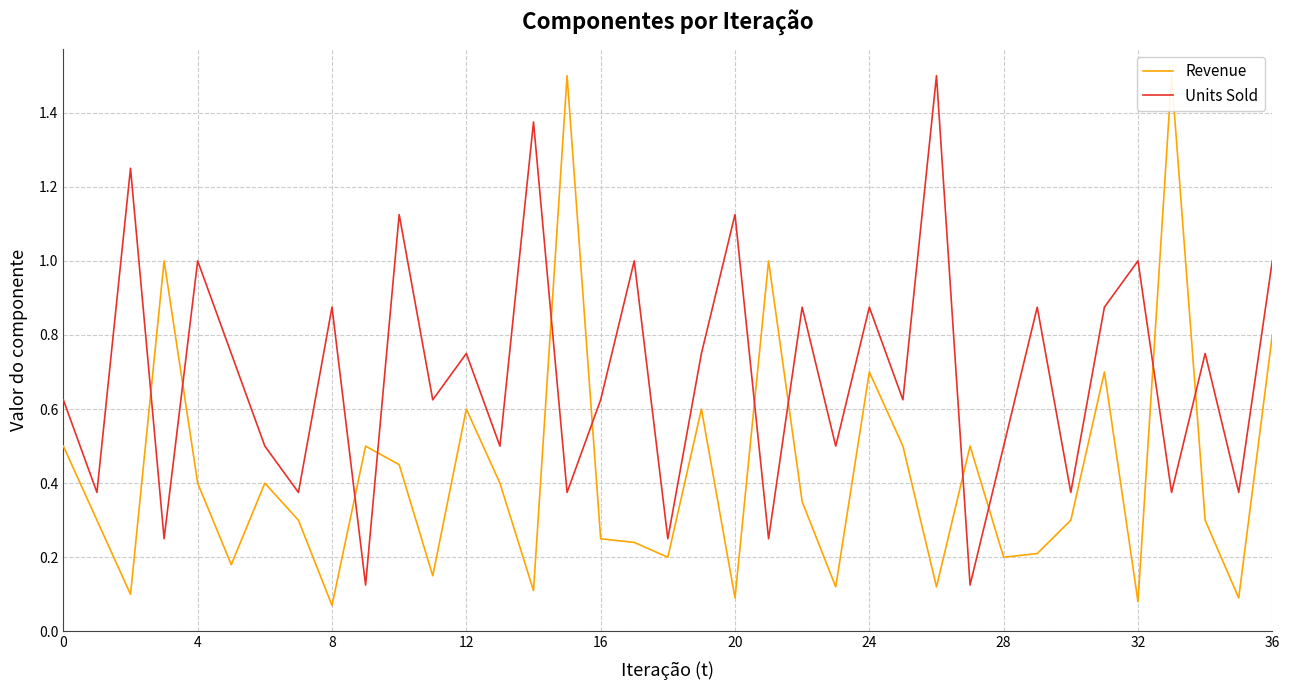

At how many categories does at least one series exceed 0?

37